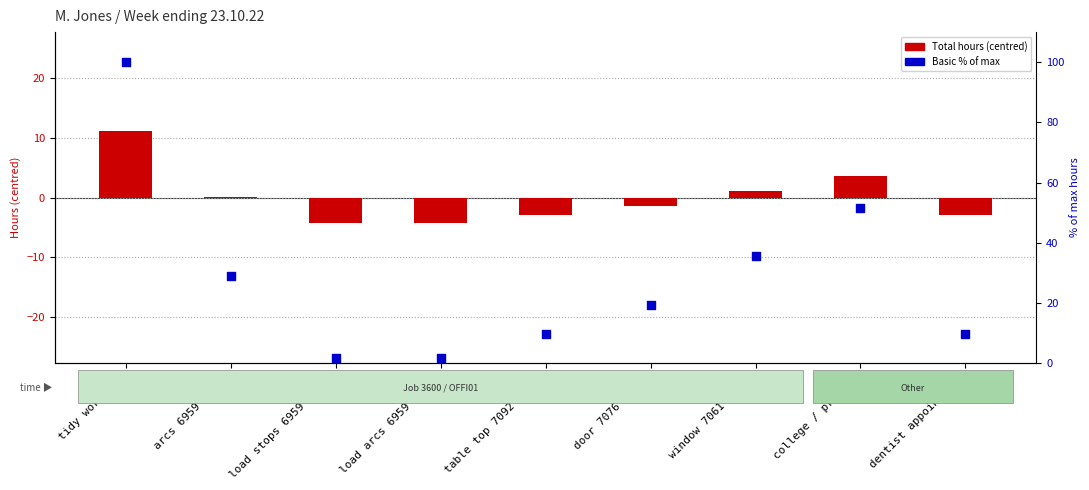

Which series reaches the minimum Y coordinate?

Total hours (centred)